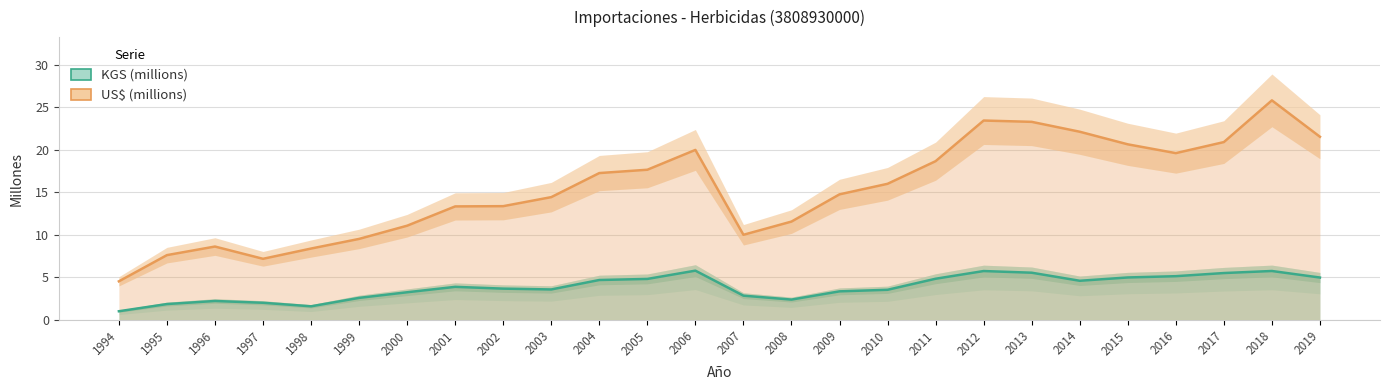

What is the average value of the KGS (millions) series?

3.9